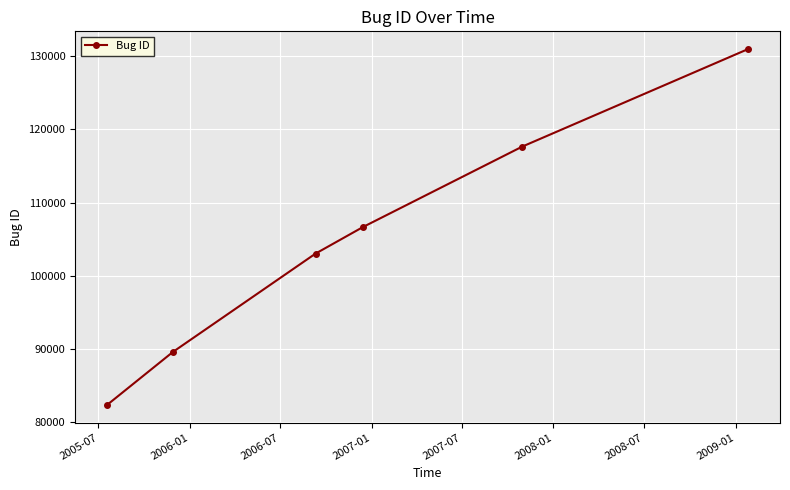

Count the values in the range 89622 to 117660.

4